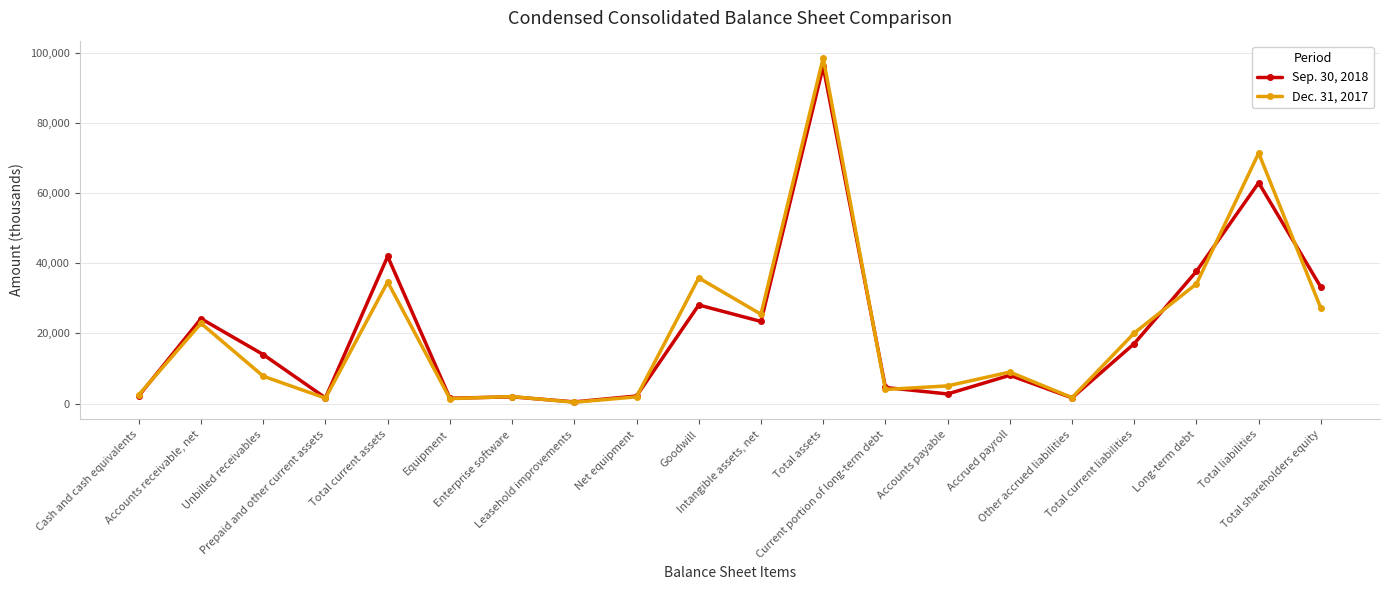

What is the label of the 3rd point from the right?

Long-term debt